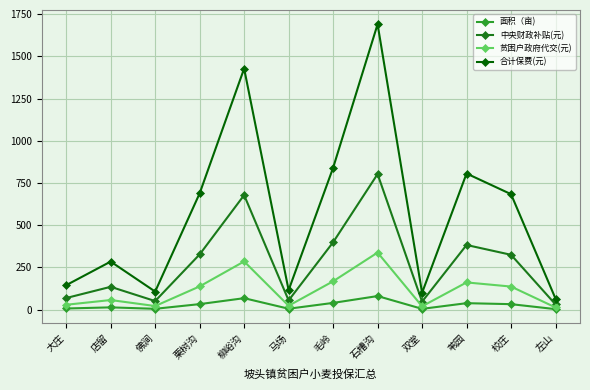

Is it true that 中央财政补贴(元) equals 399.0 at 毛岭?

True